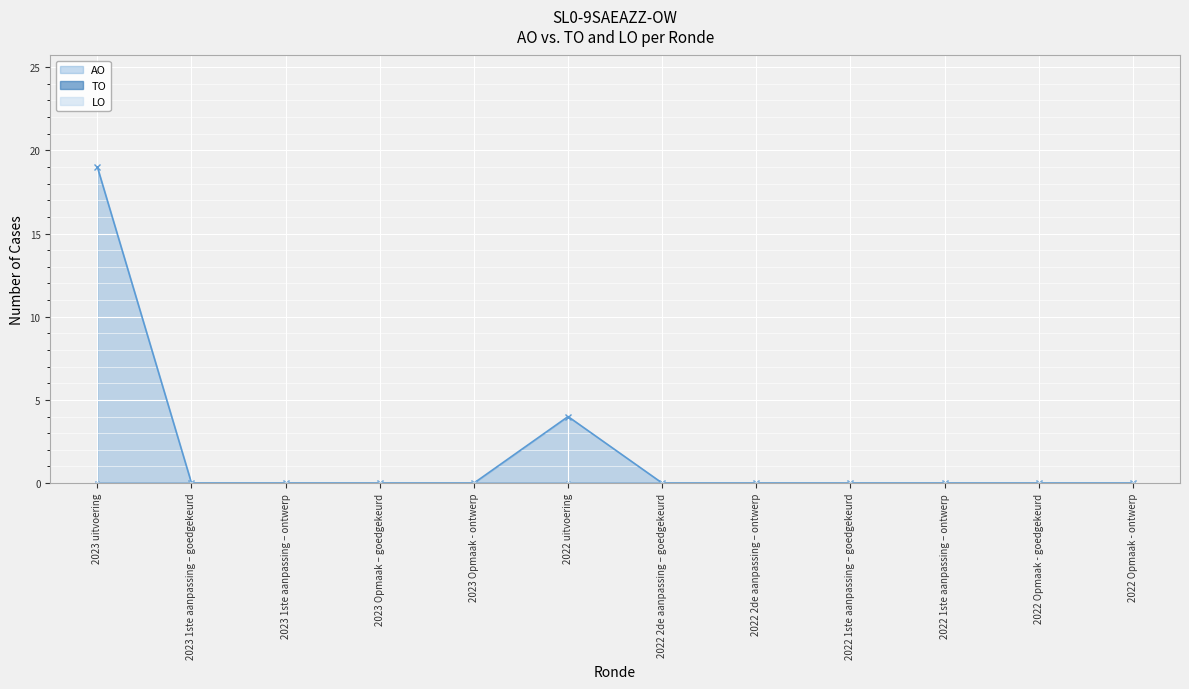

True or false: AO has more than 0 points higher than both neighbors.

True